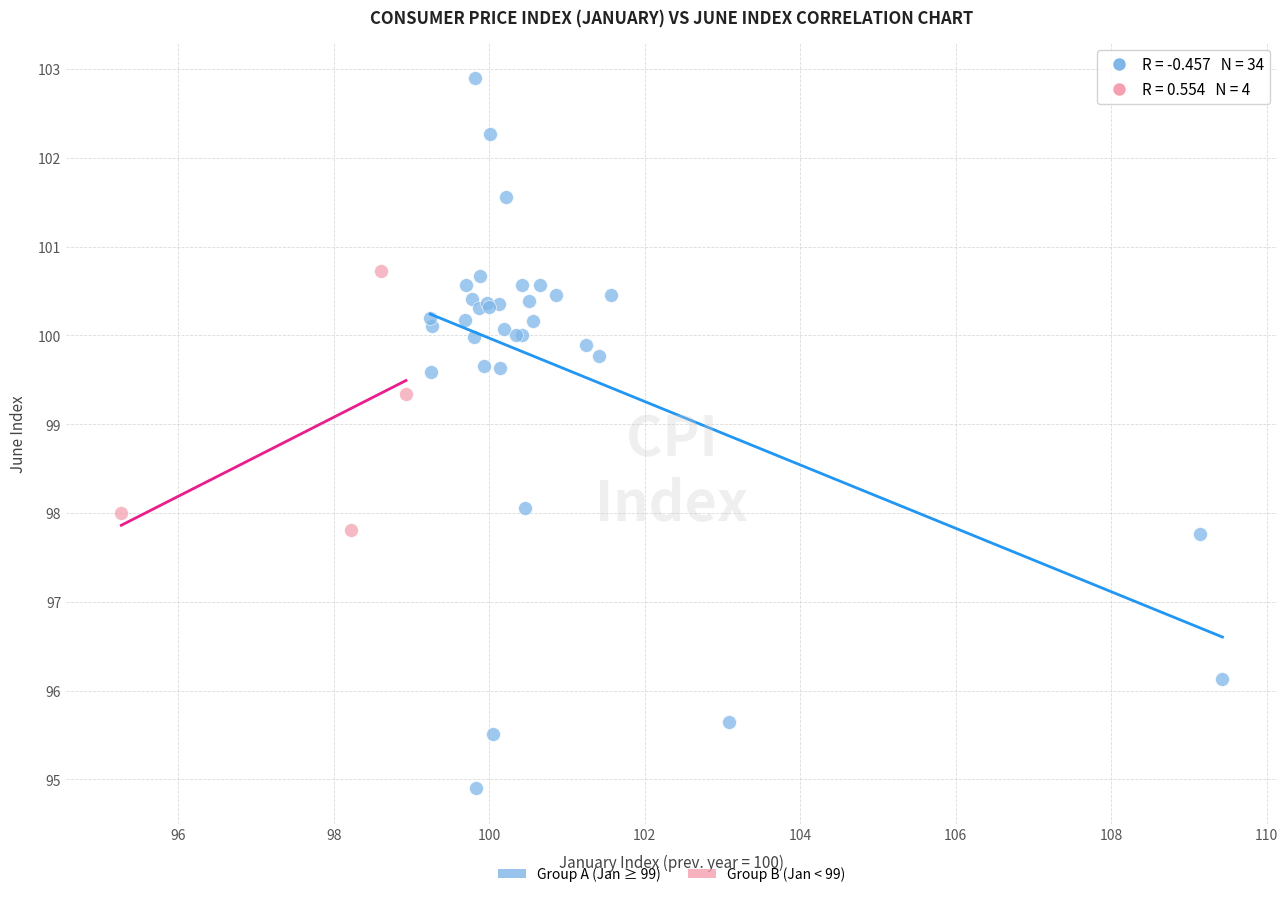

Which series reaches the maximum Y coordinate?

Group A (Jan ≥ 99)